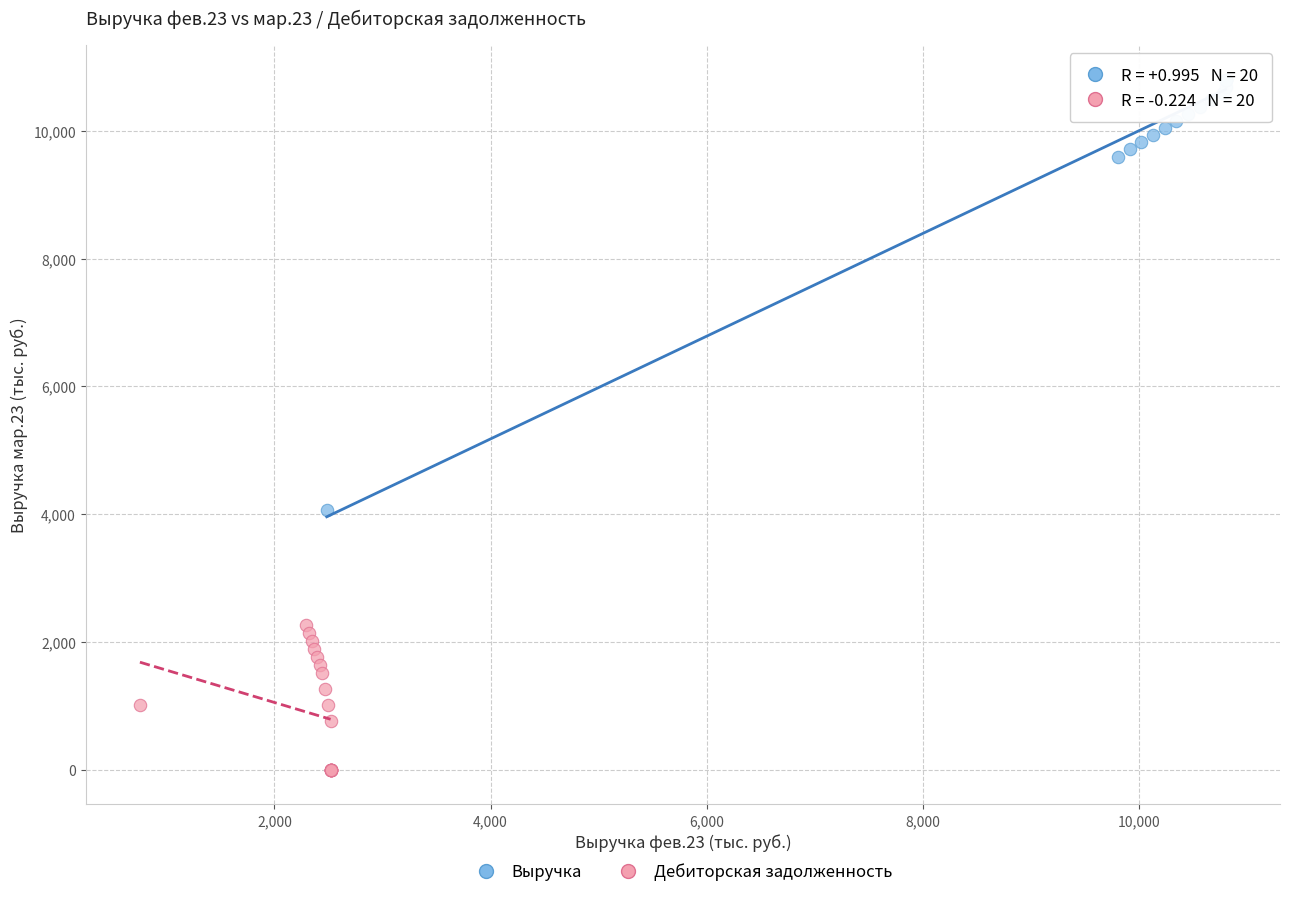

Which series contains the lowest Y value?

Дебиторская задолженность